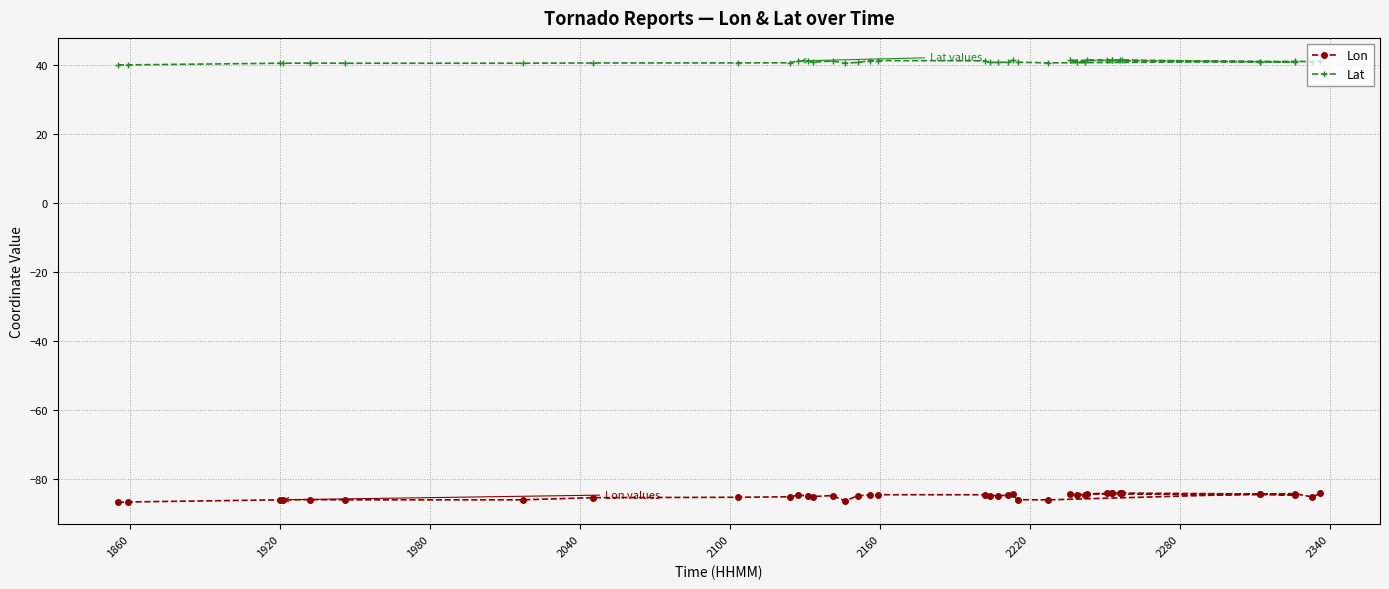

Reading left to right, transcribe all the data shown in this chart.

Lon: -86.9	-86.8	-86.1	-86.1	-86.1	-86.1	-86.1	-85.5	-85.4	-85.2	-84.8	-84.9	-85.2	-84.9	-86.5	-85.0	-84.7	-84.7	-84.7	-84.9	-84.9	-84.8	-84.6	-86.1	-86.2	-84.4	-84.7	-84.4	-84.6	-84.7	-84.4	-84.2	-84.2	-84.2	-84.2	-84.2	-84.4	-84.3	-85.3	-84.3
Lat: 40.0	40.0	40.5	40.5	40.5	40.5	40.5	40.5	40.6	40.6	41.1	41.1	40.8	41.1	40.5	40.7	41.2	41.2	41.2	40.7	40.7	40.8	41.3	40.8	40.6	40.9	40.8	41.3	40.9	40.8	41.3	41.4	41.4	41.4	41.4	41.4	40.9	41.0	40.9	41.1